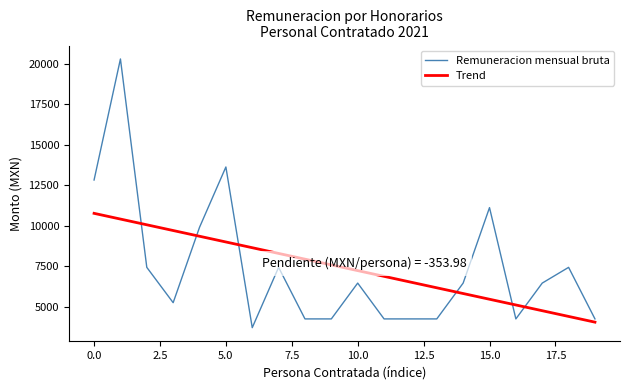

True or false: Trend and Remuneracion mensual bruta intersect in this chart.

True